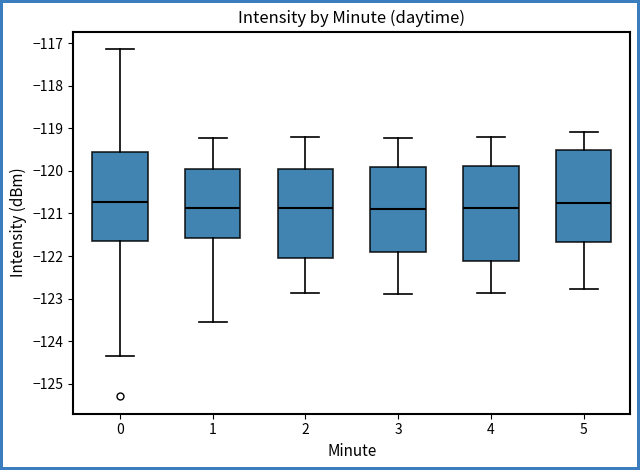

Reading left to right, transcribe this box plot: for each box, give where its median line is, the range the box spans, and where its two whiskers end, as read against the y-axis. The values are not printed on the chart, so give them approximately, as read against the axis.

0: median -120.7, box -121.6 to -119.6, whiskers -124.3 to -117.1
1: median -120.9, box -121.6 to -119.9, whiskers -123.6 to -119.2
2: median -120.9, box -122.1 to -120.0, whiskers -122.9 to -119.2
3: median -120.9, box -121.9 to -119.9, whiskers -122.9 to -119.2
4: median -120.9, box -122.1 to -119.9, whiskers -122.9 to -119.2
5: median -120.8, box -121.7 to -119.5, whiskers -122.8 to -119.1